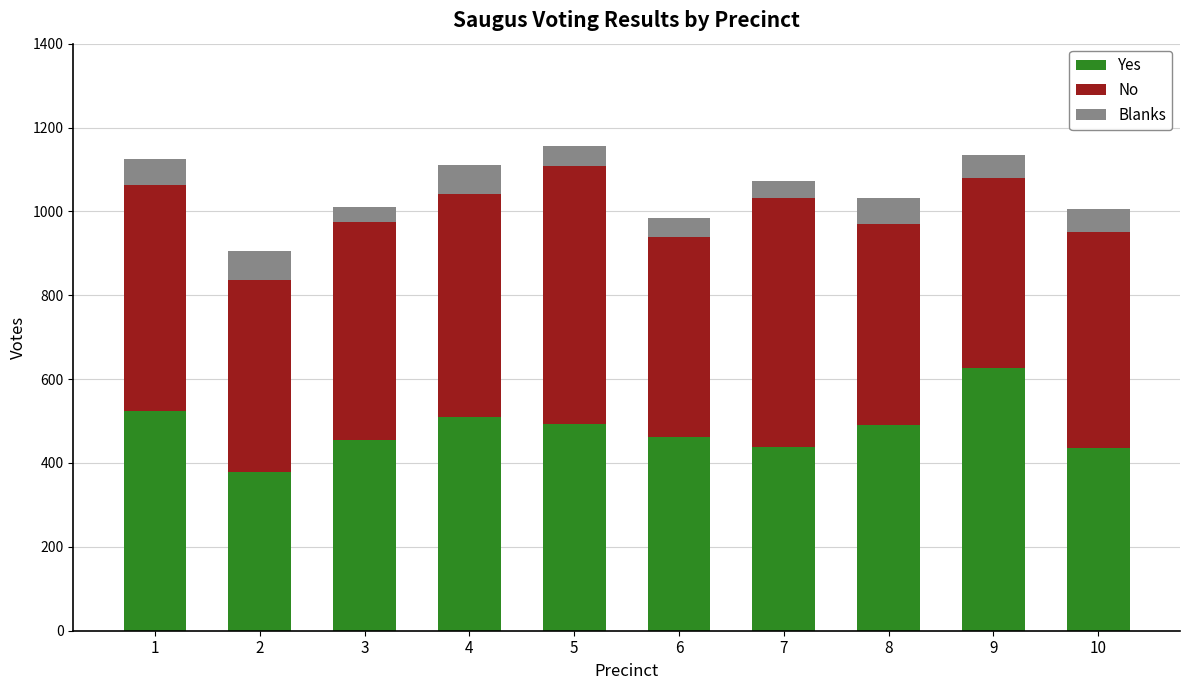

What is the sum of all Yes values?

4814